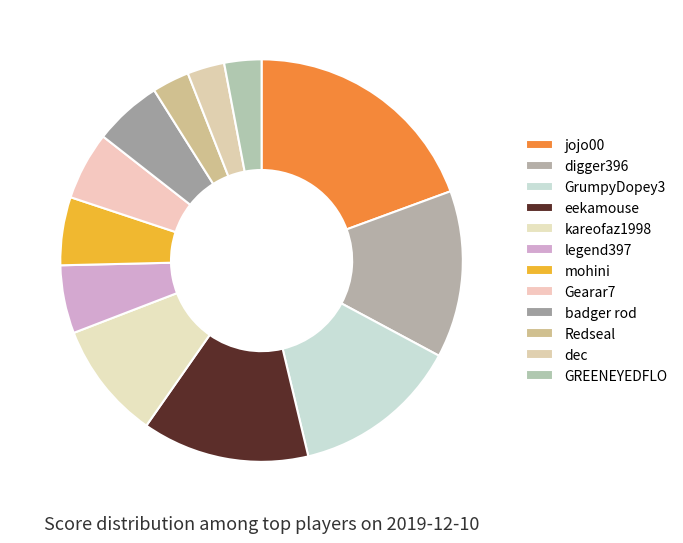

How many segments does this pie chart have?

12